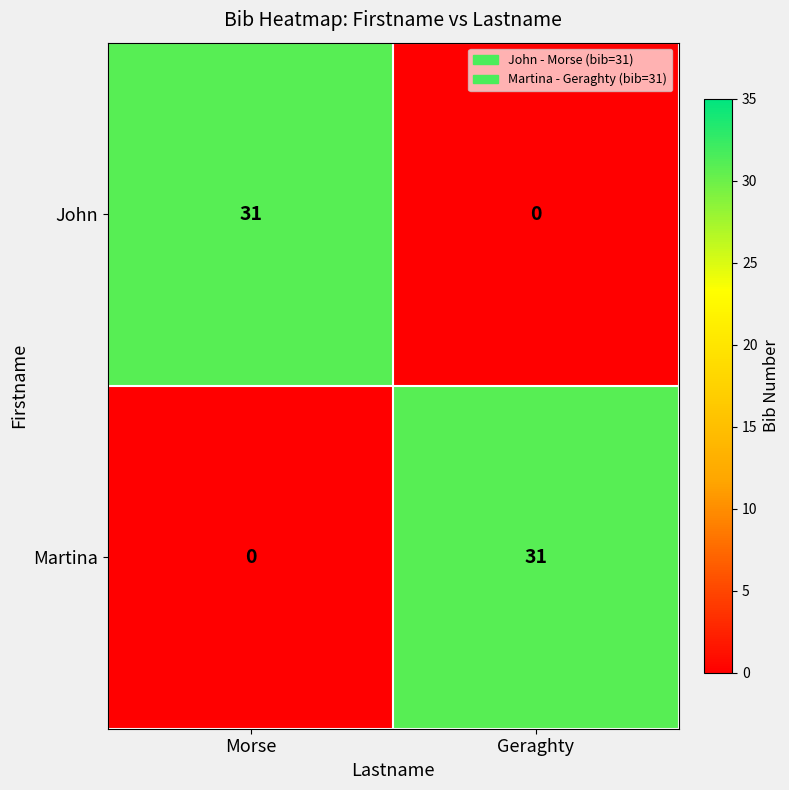

What is the difference between the highest and lowest values at Geraghty?

31